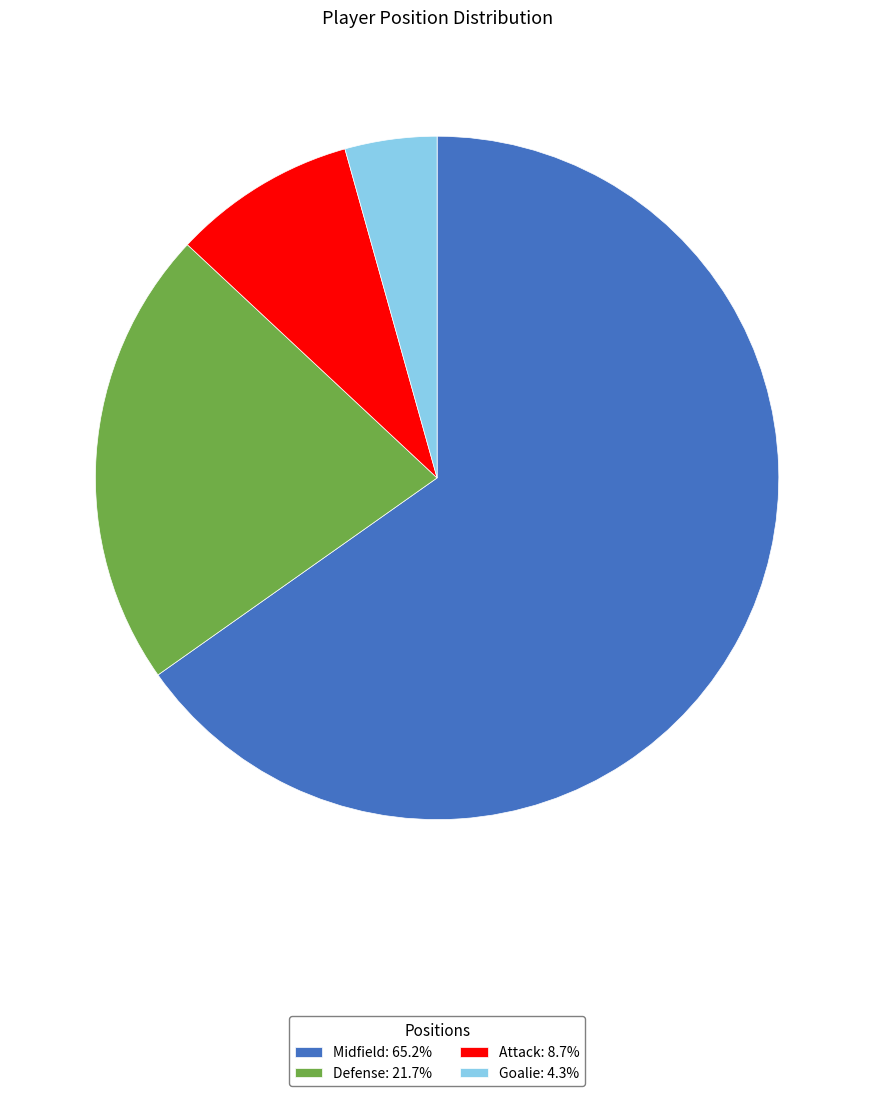

How many segments does this pie chart have?

4